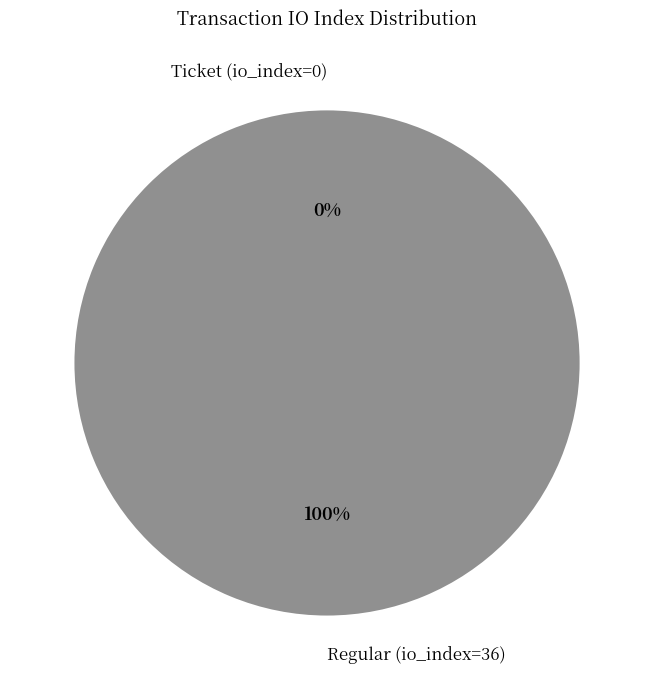

To the nearest percent, what percentage of the pie is Regular (io_index=36)?

100%